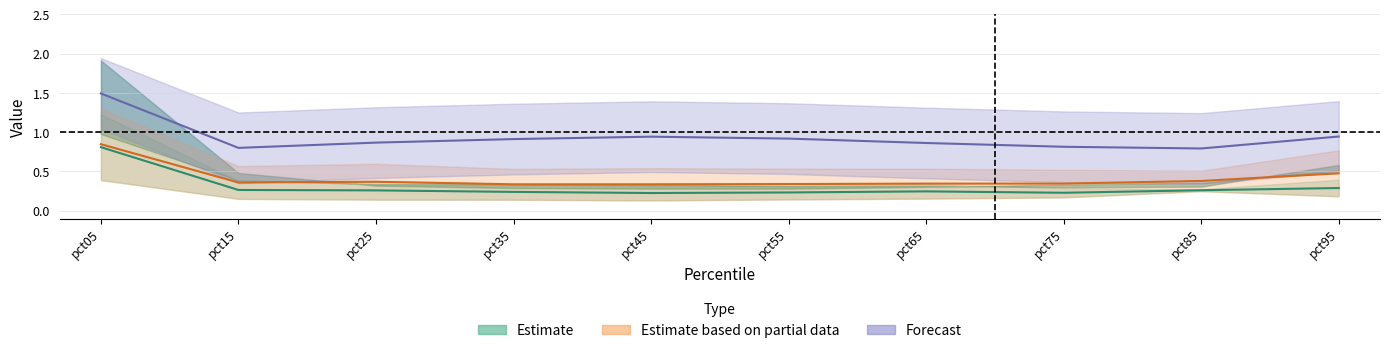

Is the value of Jan at pct25 greater than the value of Feb at pct25?

No